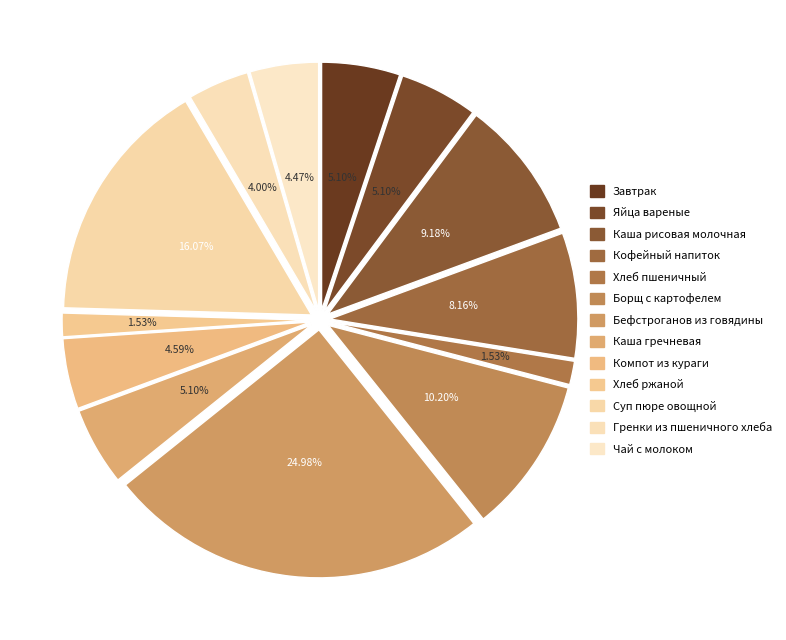

Between Суп пюре овощной and Хлеб пшеничный, which is larger?

Суп пюре овощной